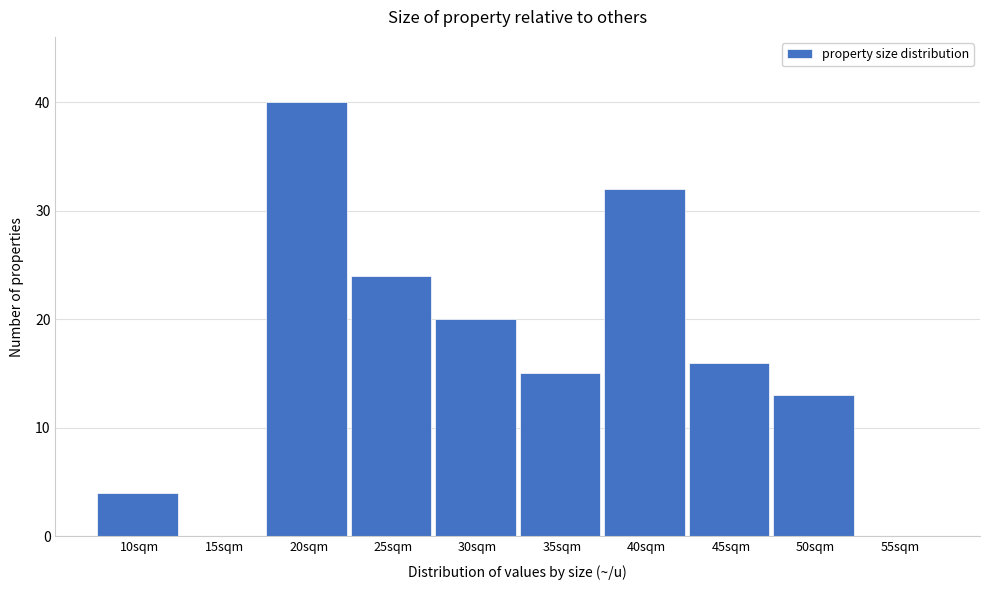

Reading left to right, extract all data points from this chart.

10sqm=4	15sqm=0	20sqm=40	25sqm=24	30sqm=20	35sqm=15	40sqm=32	45sqm=16	50sqm=13	55sqm=0